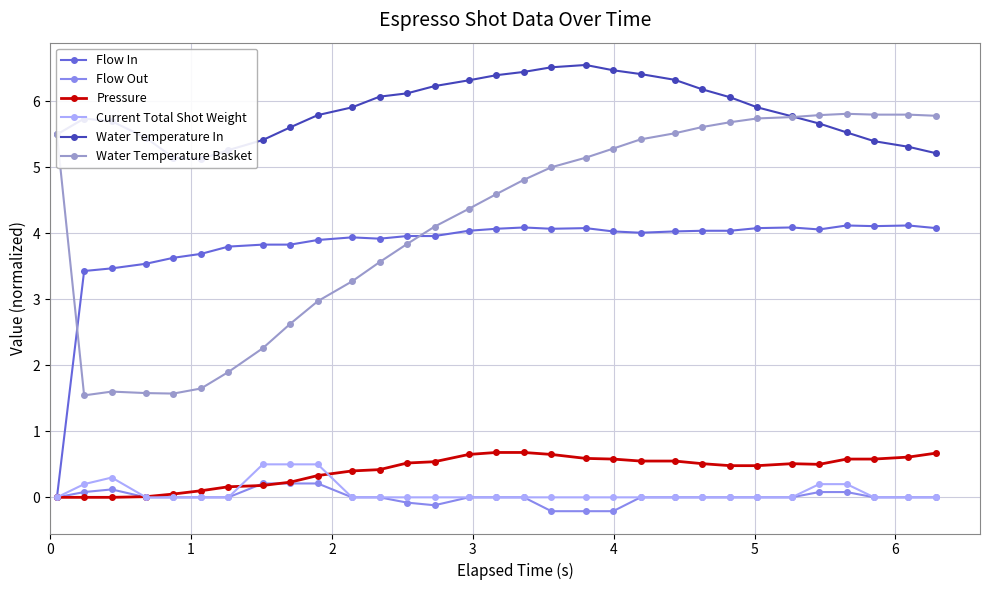

What is the sum of all Water Temperature Basket values?

129.9